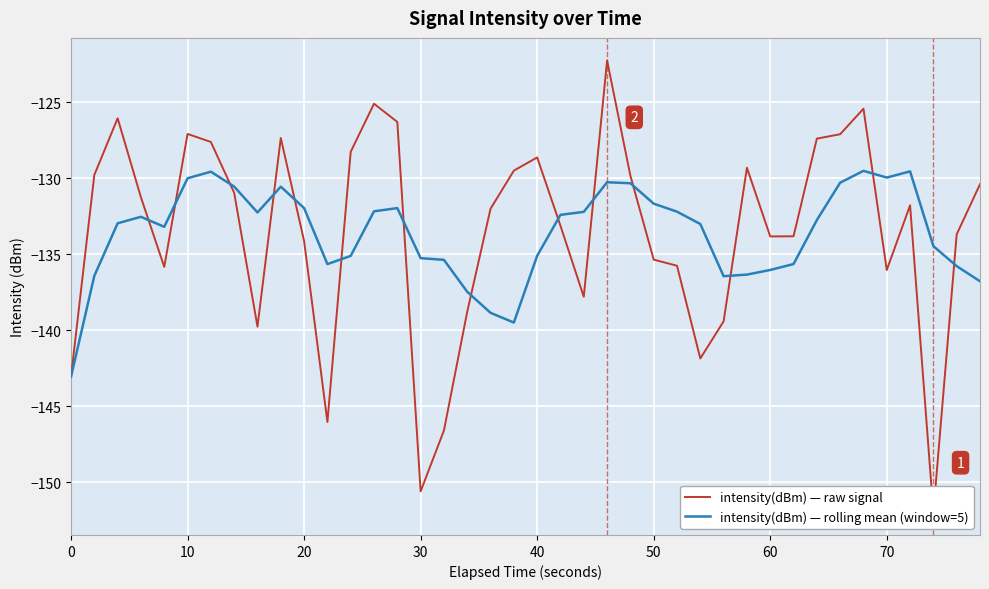

Which series has the widest spread of values?

intensity(dBm) — raw signal